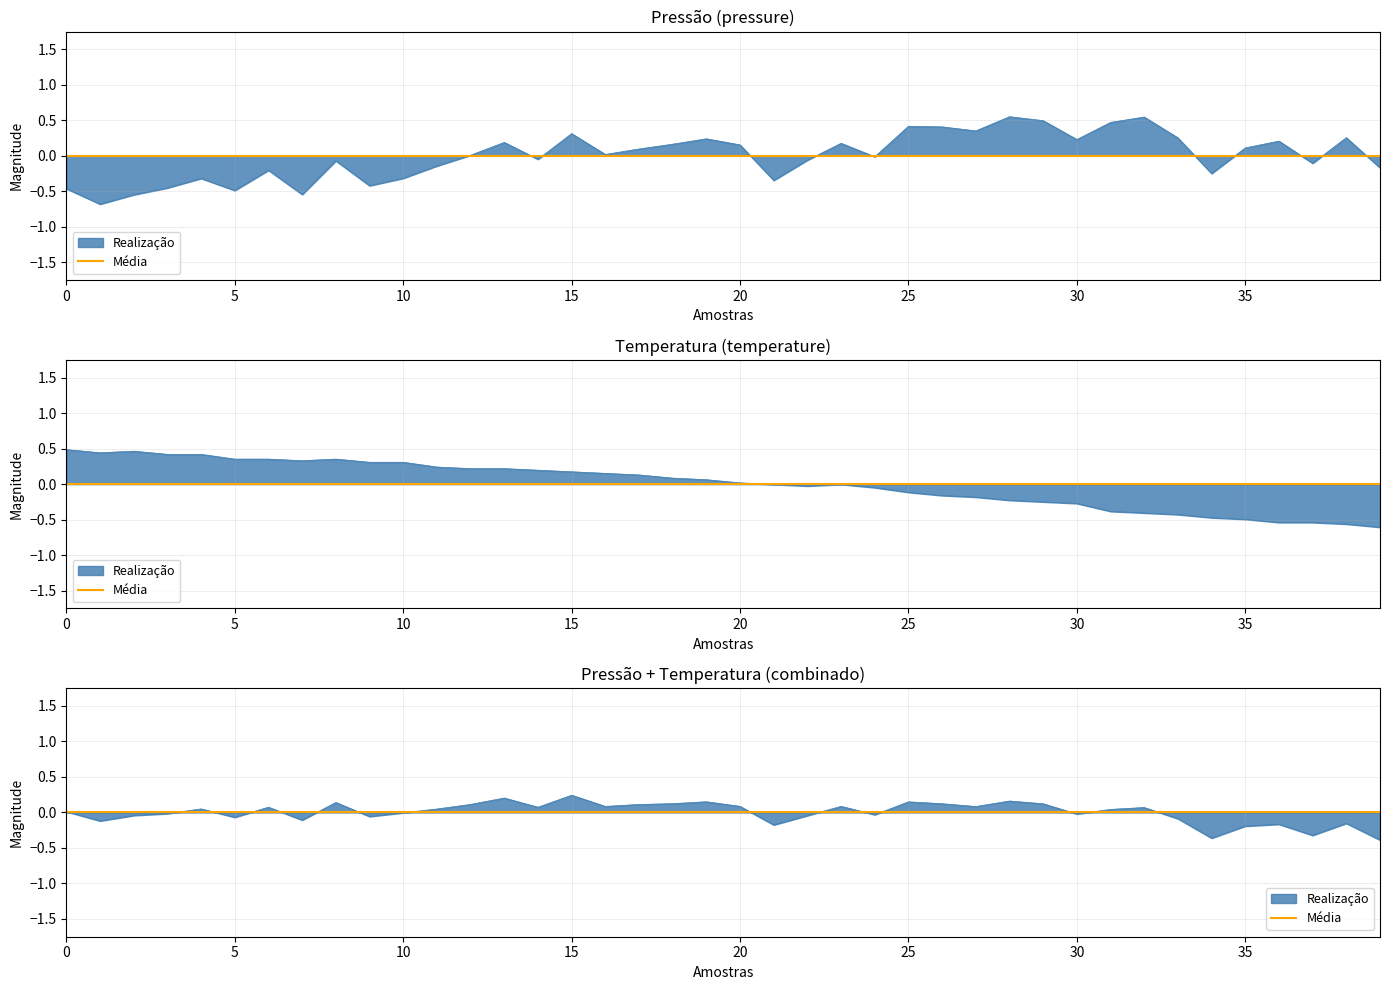

At how many categories does at least one series exceed 0?

34